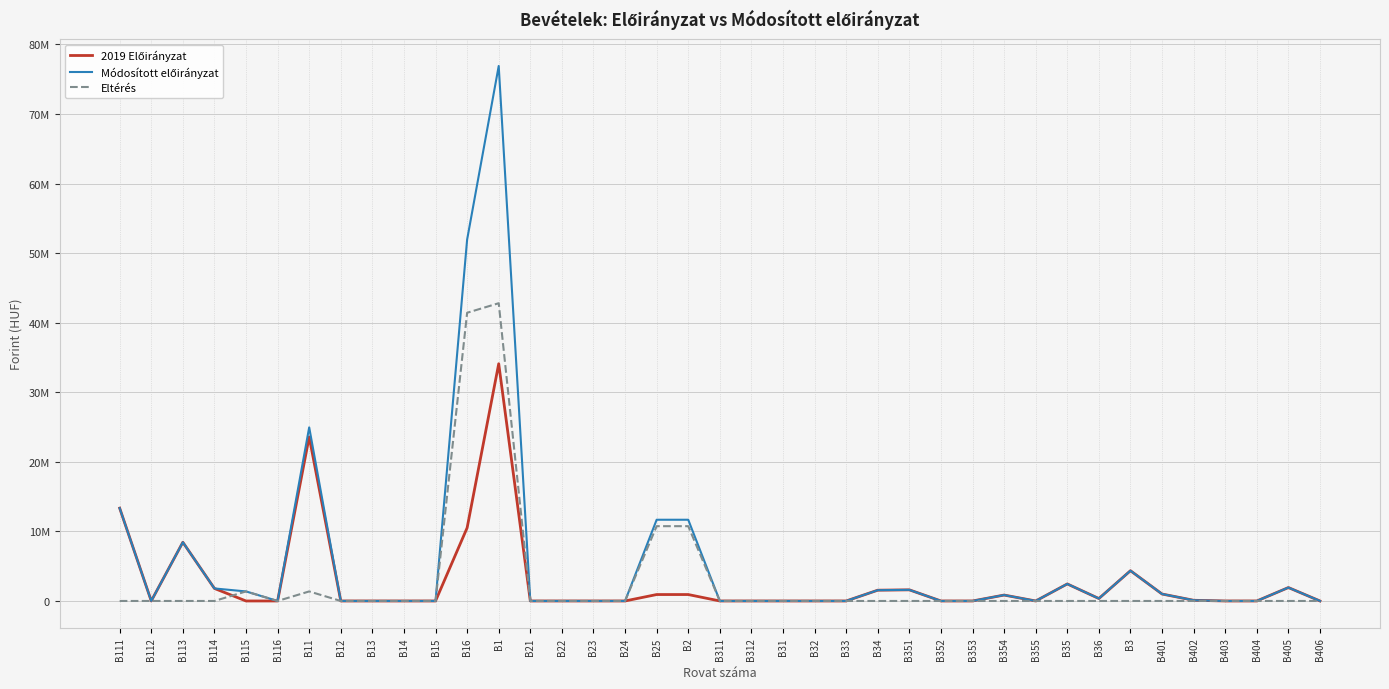

Is the value of Eltérés at B405 greater than the value of Módosított előirányzat at B404?

No